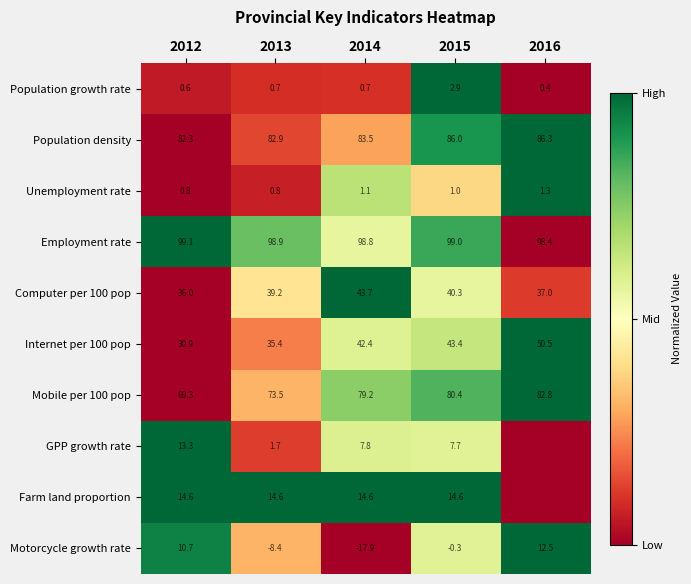

What is the approximate value of Unemployment rate at 2012?

0.8